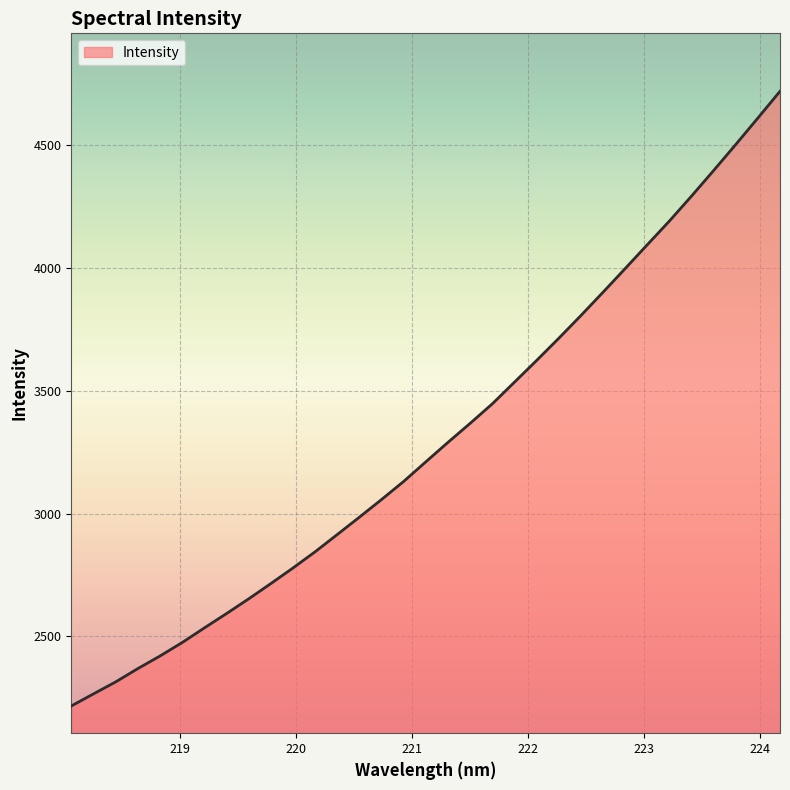

How many lines are shown in the chart?

1